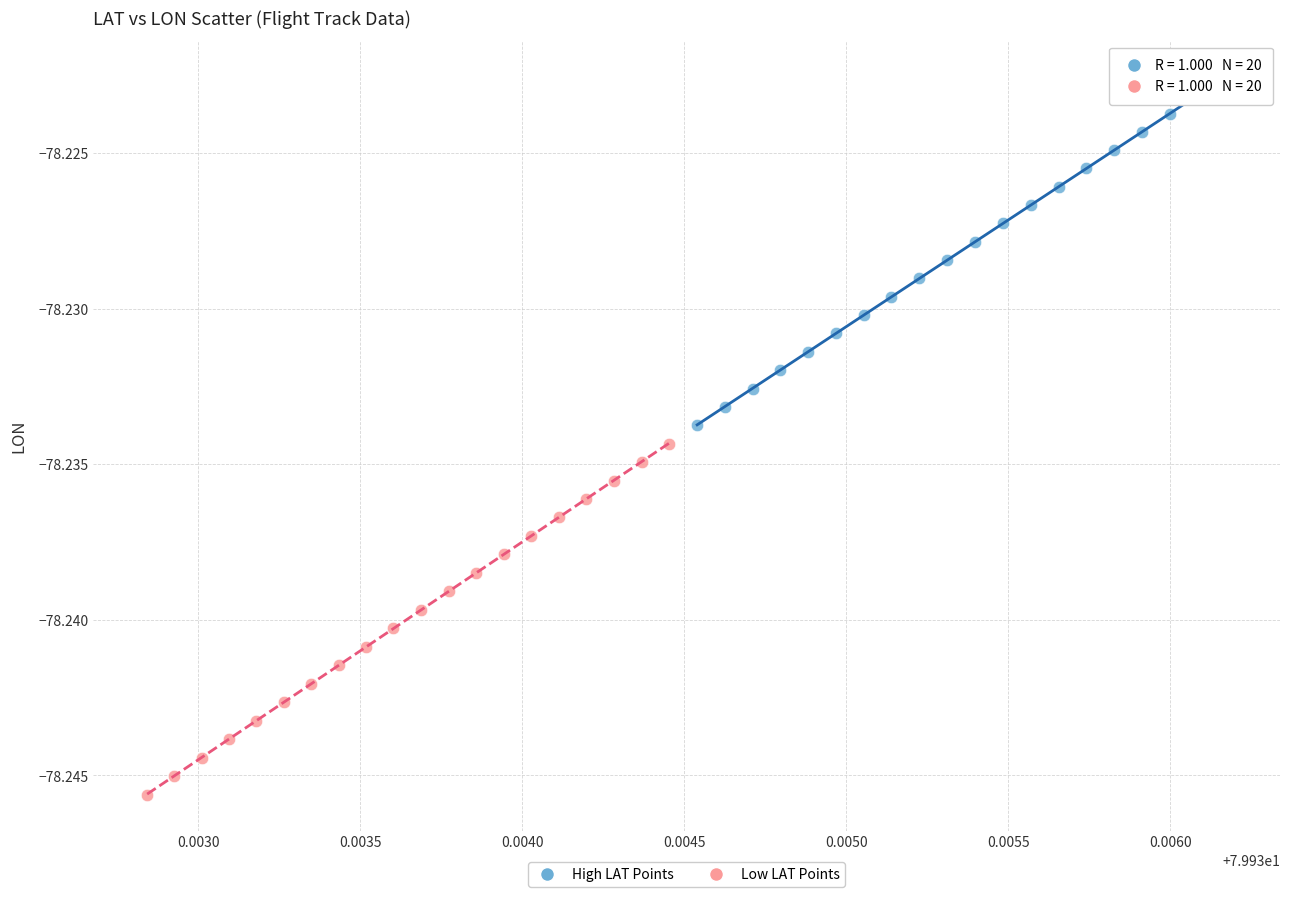

Which series contains the lowest Y value?

Low LAT Points